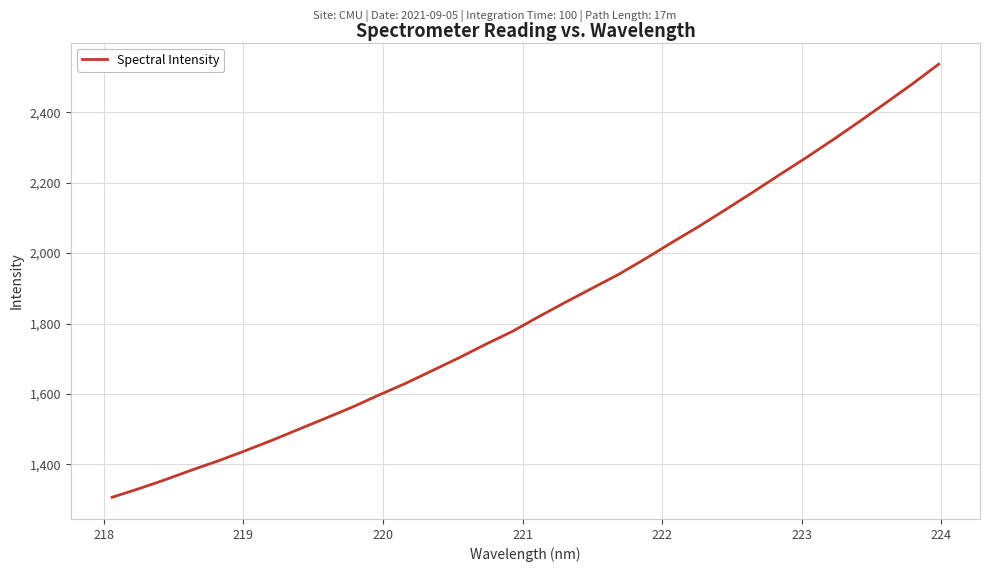

What is the minimum value shown in the chart?

1306.2